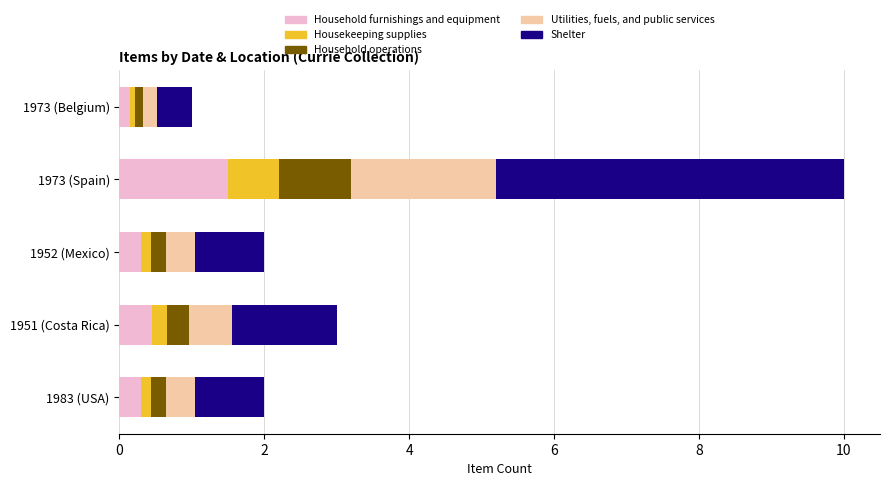

What is the maximum value for Household furnishings and equipment?

1.5